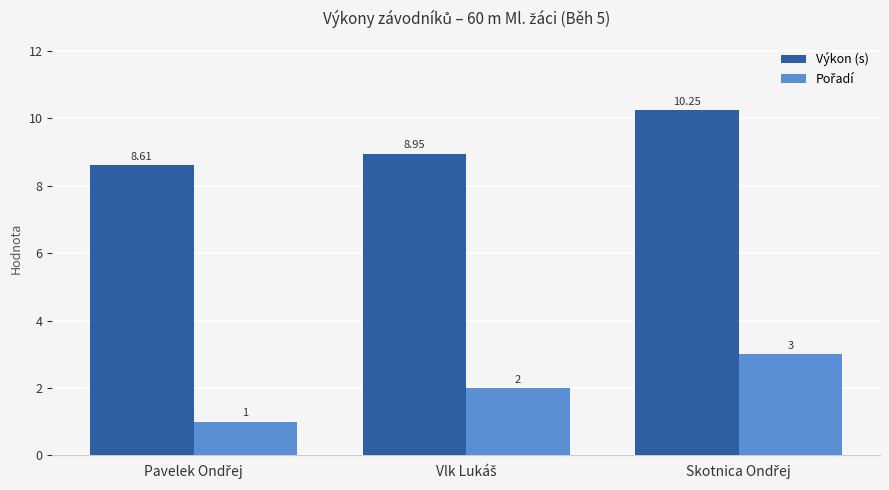

At how many categories does at least one series exceed 4?

3